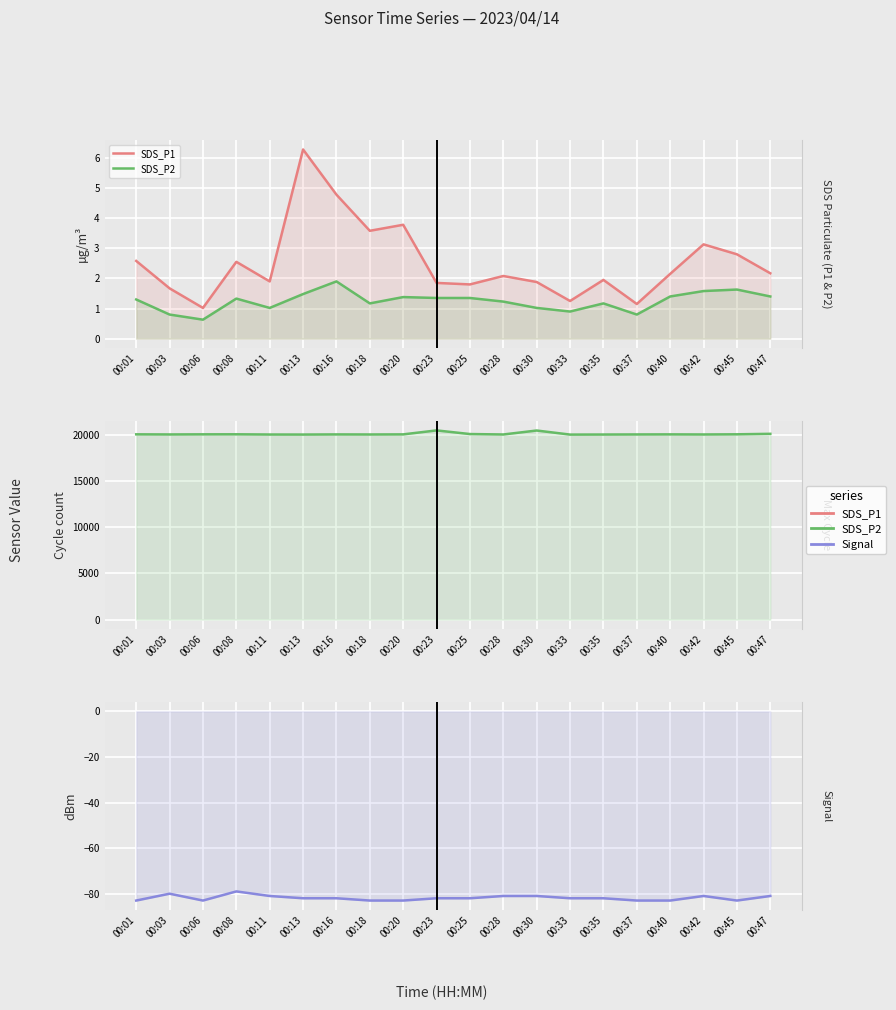

True or false: Signal and Max_cycle intersect in this chart.

False